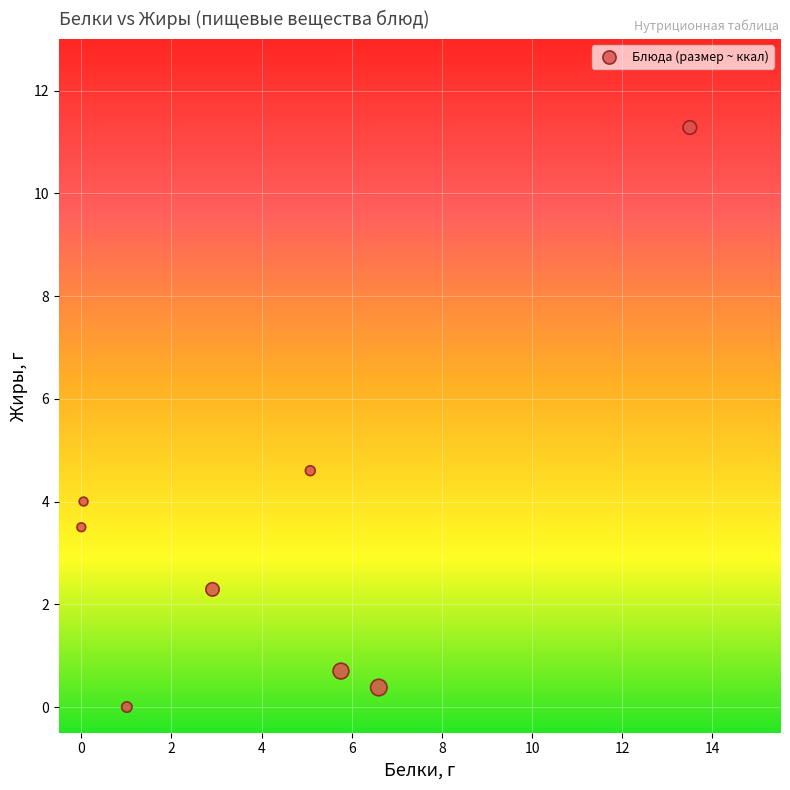

What Y value in the scatter plot is closest to 5?

4.6